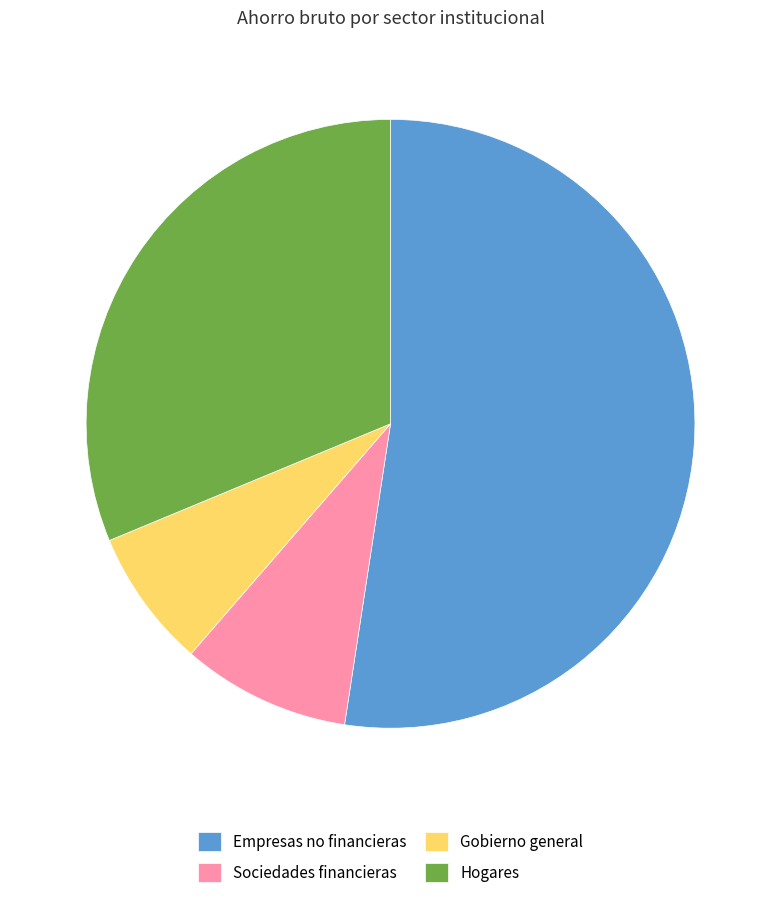

Which has a higher value, Hogares or Gobierno general?

Hogares